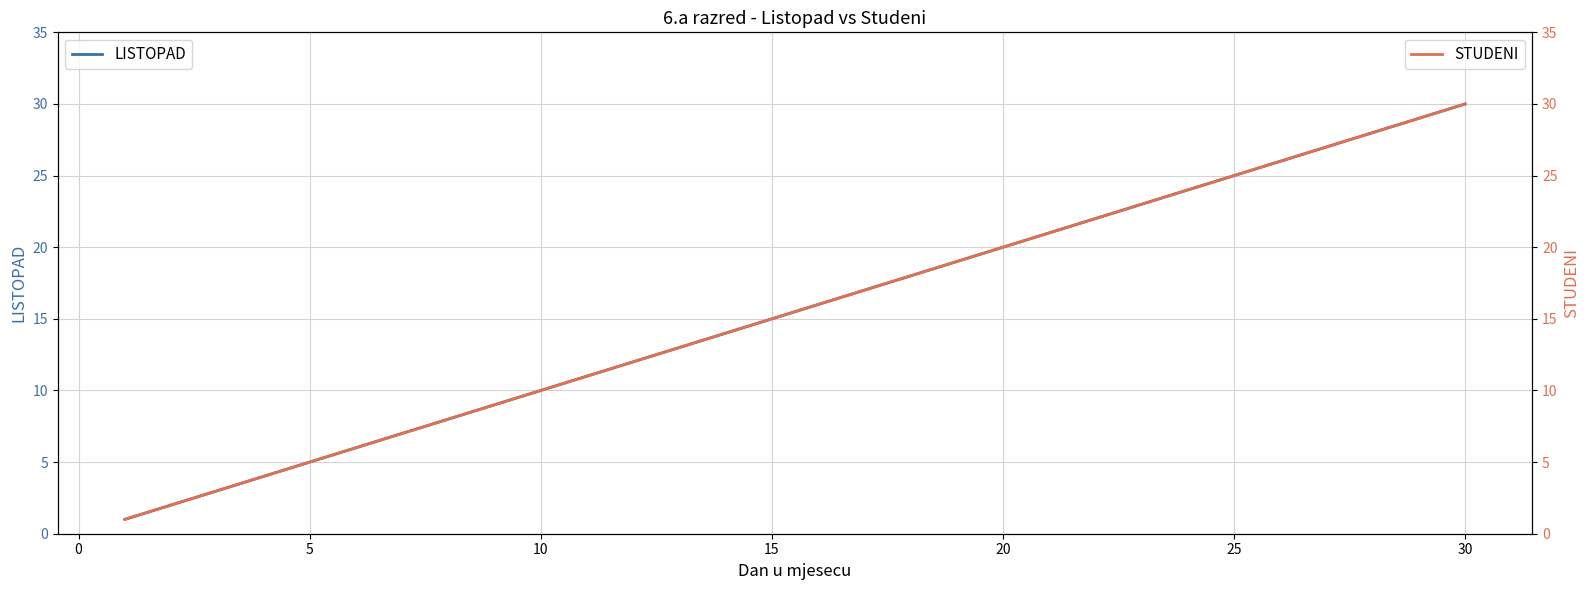

True or false: LISTOPAD and STUDENI intersect in this chart.

False